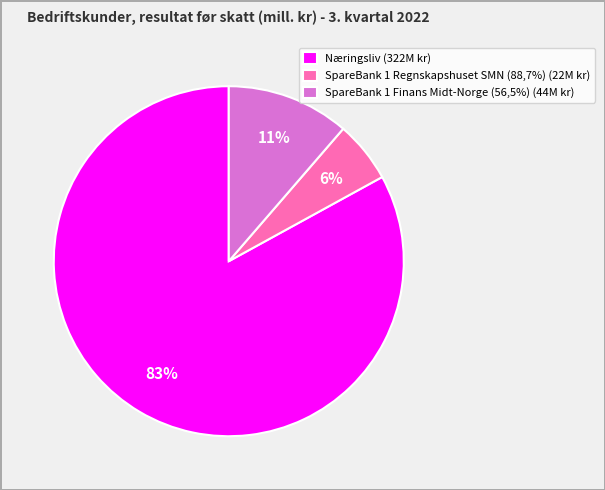

What is the smallest slice in the pie chart?

SpareBank 1 Regnskapshuset SMN (88,7%) (22M kr)